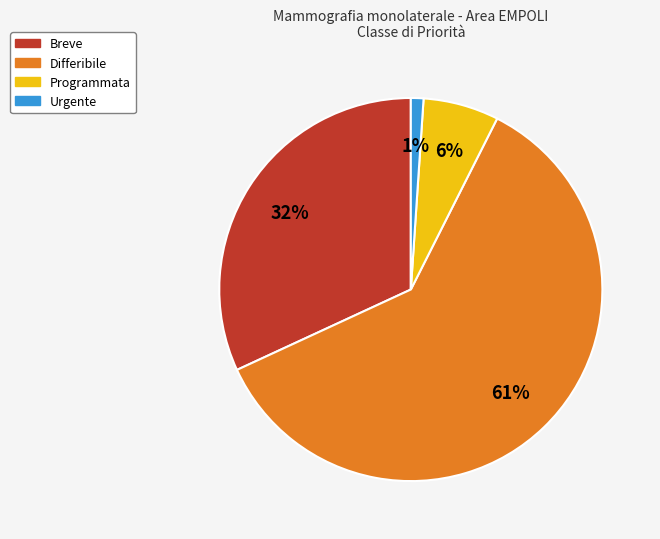

Is the sum of Differibile and Programmata greater than half?

Yes